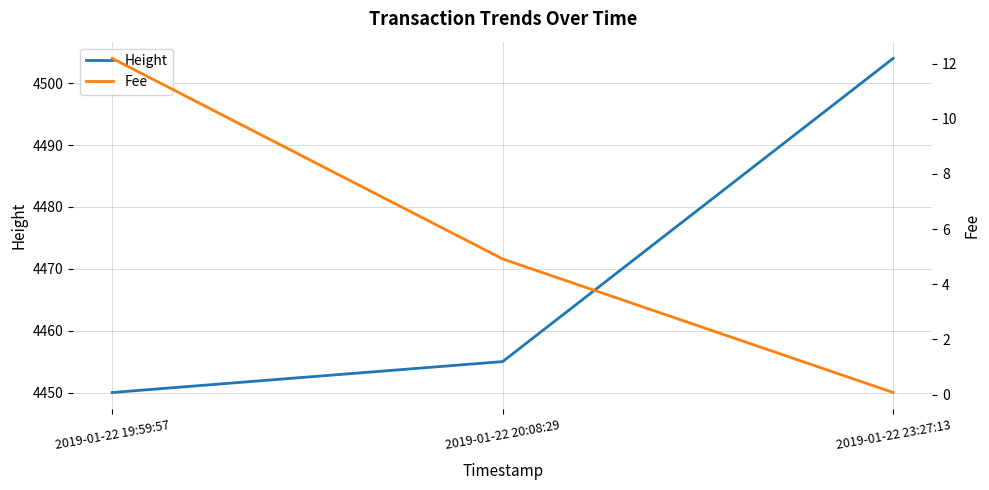

Which series has the widest spread of values?

Height